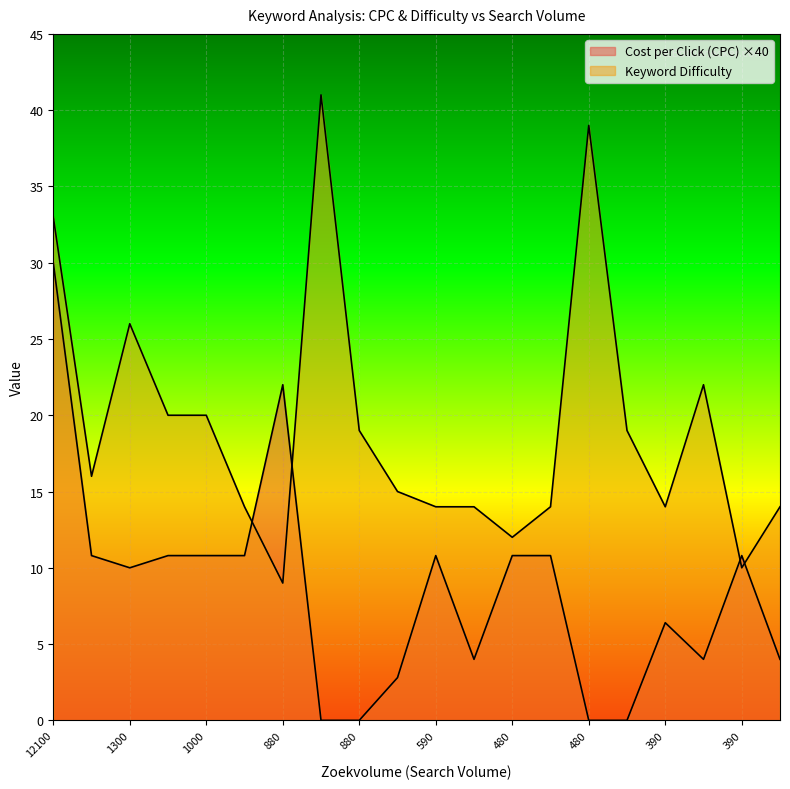

At how many categories does at least one series exceed 17?

10